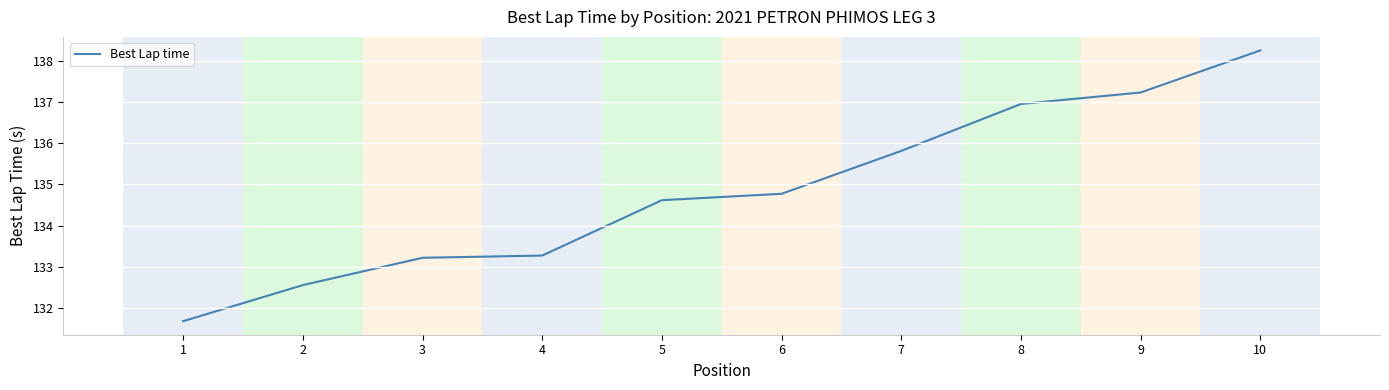

Is it true that the value at 1 is 199.8?

False